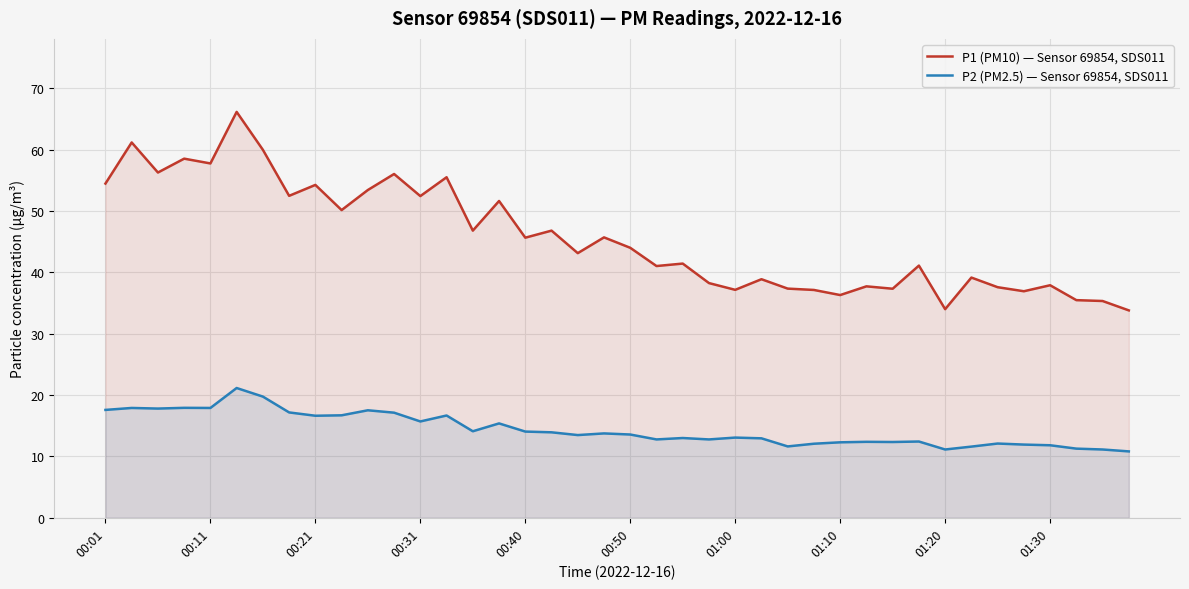

Which series has the largest total across all categories?

P1 (PM10) — Sensor 69854, SDS011